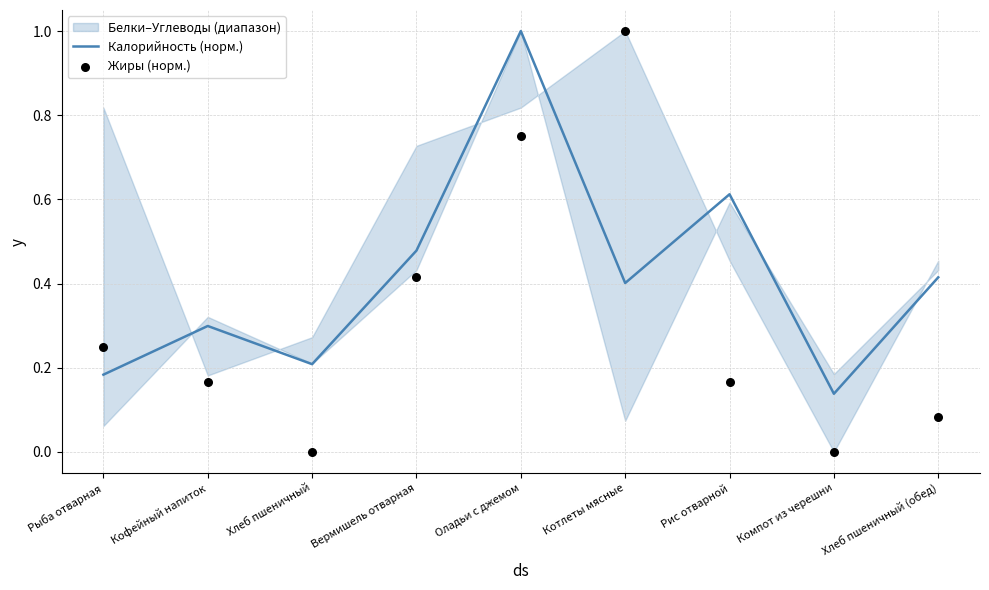

Which series has the widest spread of Y values?

Жиры (норм.)